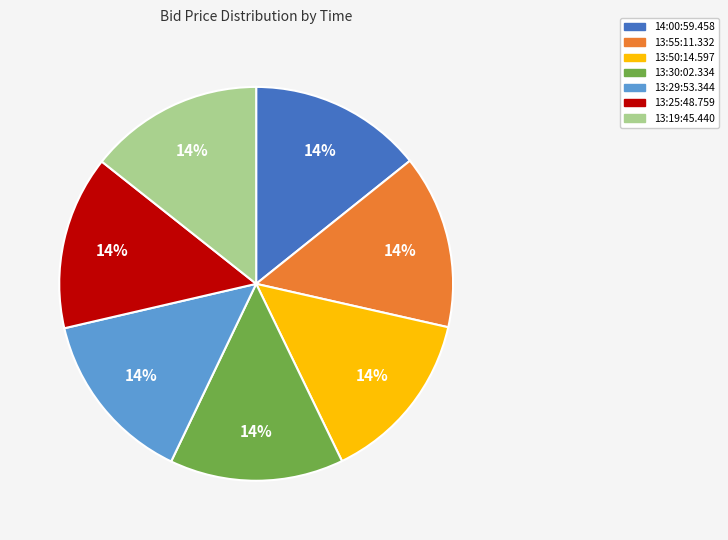

Approximately how many times larger is the value at 13:29:53.344 compared to 13:30:02.334?

1.0